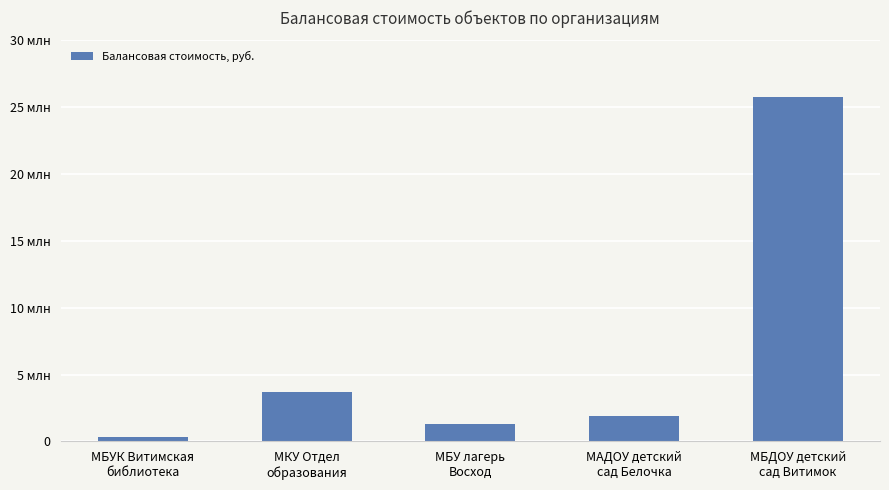

Reading left to right, transcribe all the data shown in this chart.

366989.6	3684680.1	1300816.6	1878690.9	25788480.5